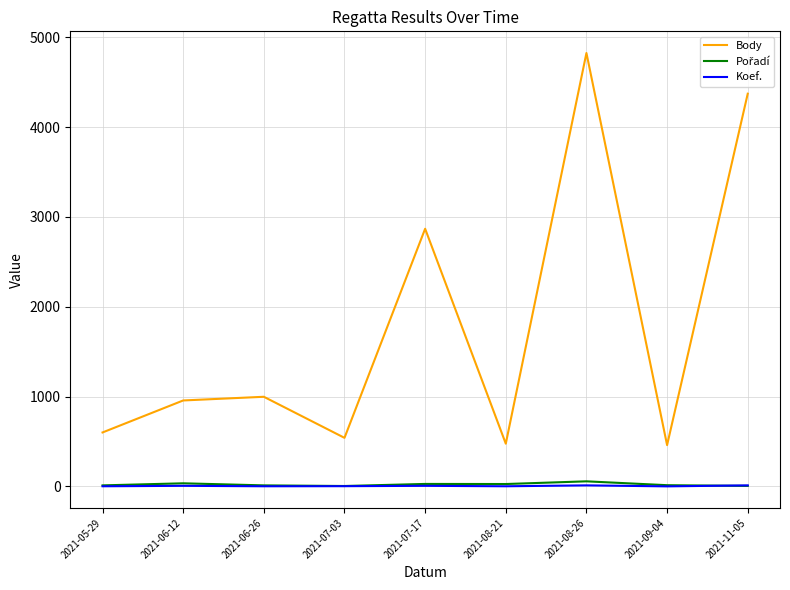

What is the sum of the Koef. values at 2021-06-12 and 2021-11-05?

19